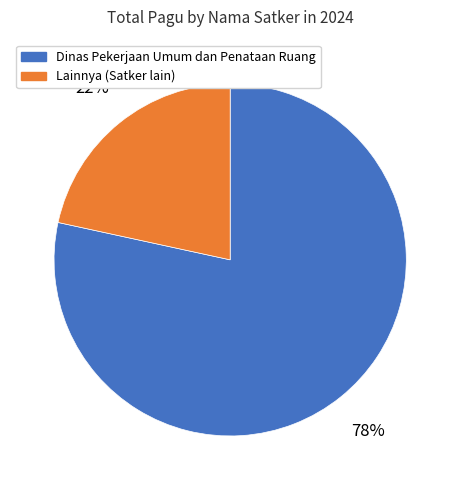

To the nearest percent, what is the average slice percentage?

50%